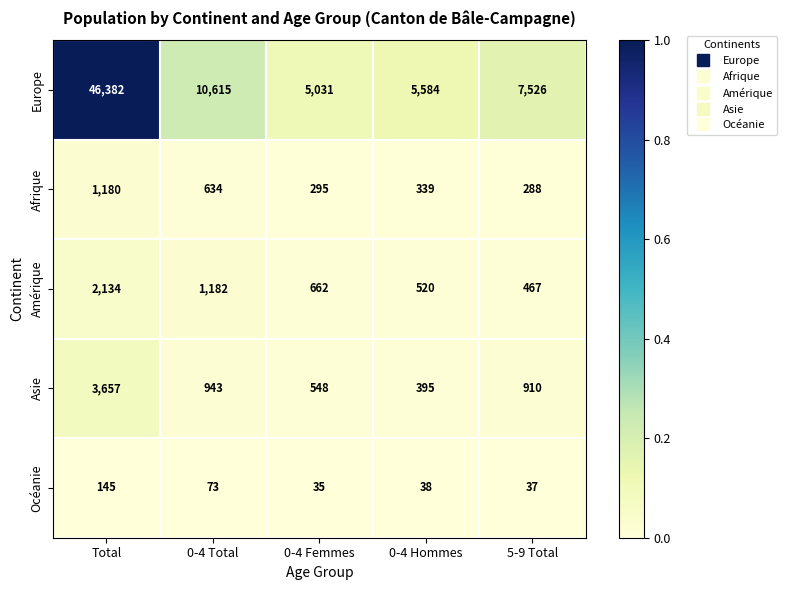

How many data points does each series have?

5